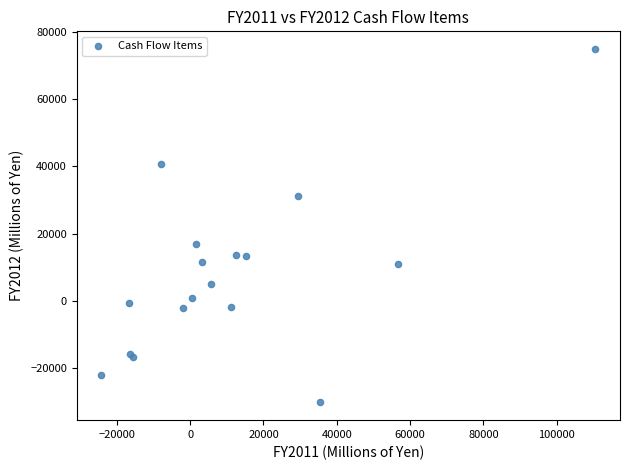

What Y value in the scatter plot is closest to 22354?

16993